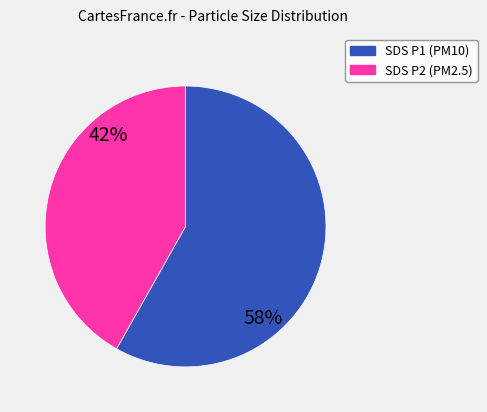

How many segments does this pie chart have?

2